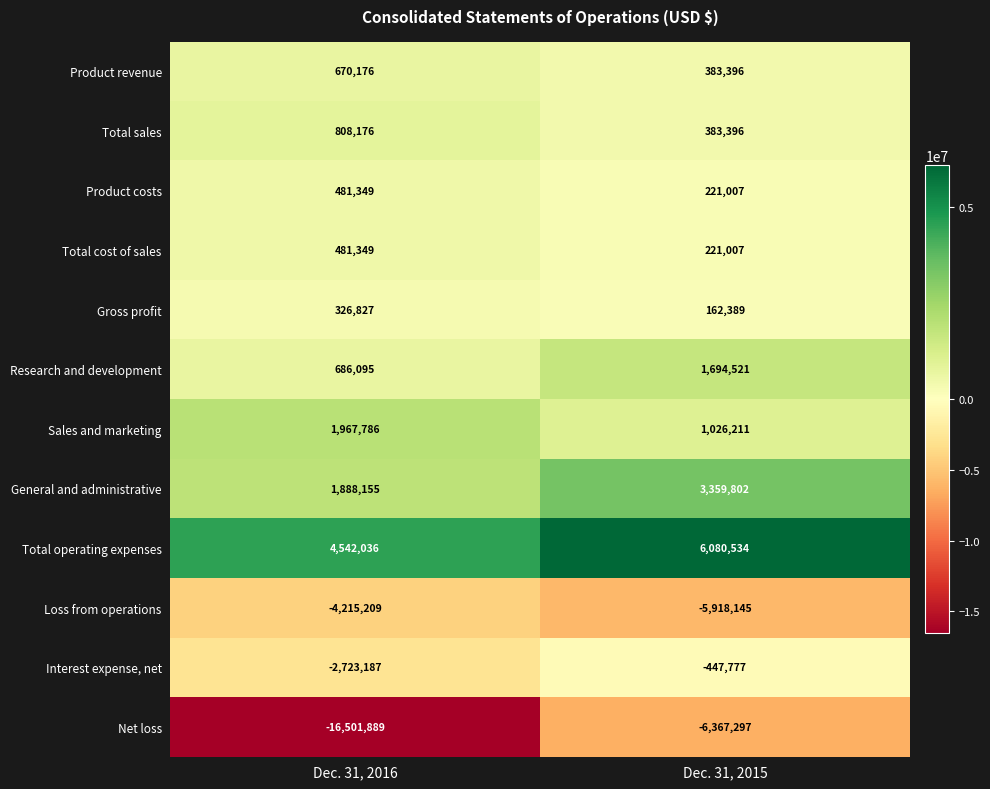

Rank the categories by Total cost of sales value from lowest to highest.

Dec. 31, 2015, Dec. 31, 2016